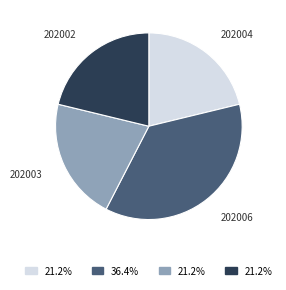

Between 202004 and 202006, which is larger?

202006